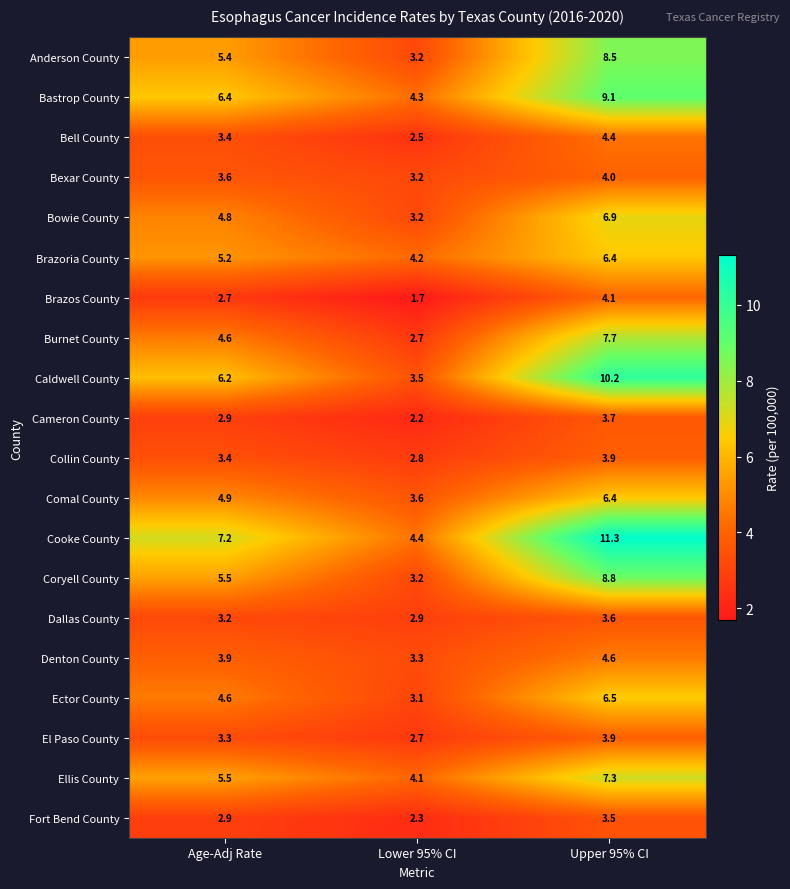

Which label corresponds to the largest value in the chart?

Upper 95% CI